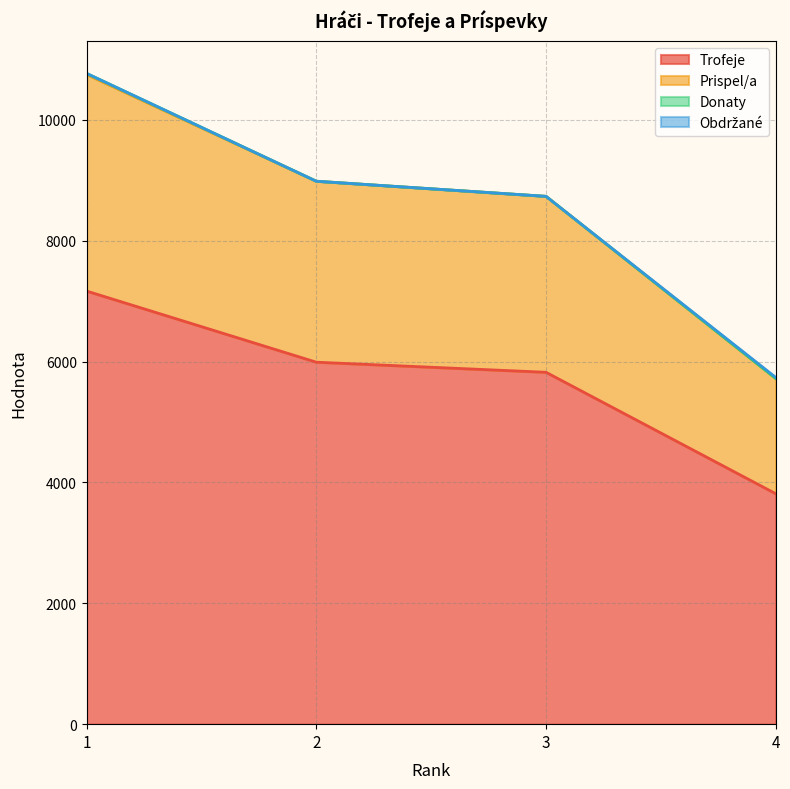

The value of Trofeje at 4 is 3813. True or false?

True